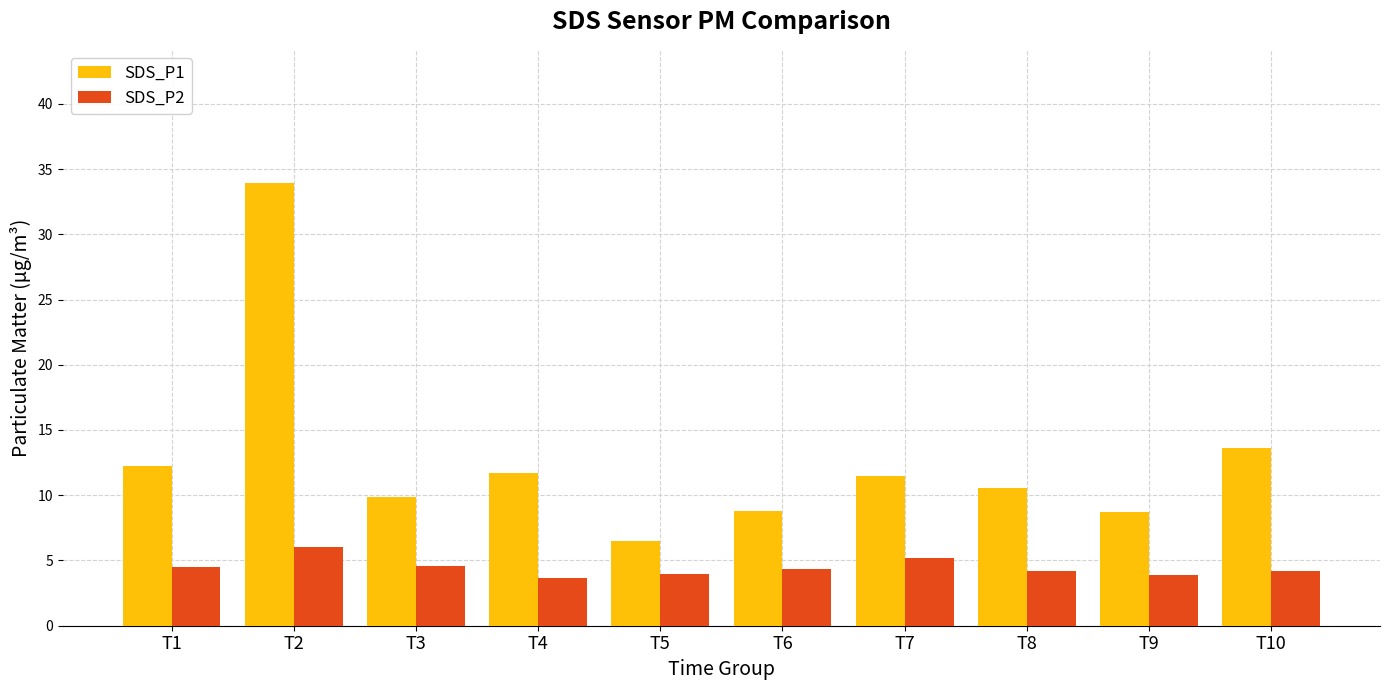

List the series in order of their peak value, highest first.

SDS_P1, SDS_P2